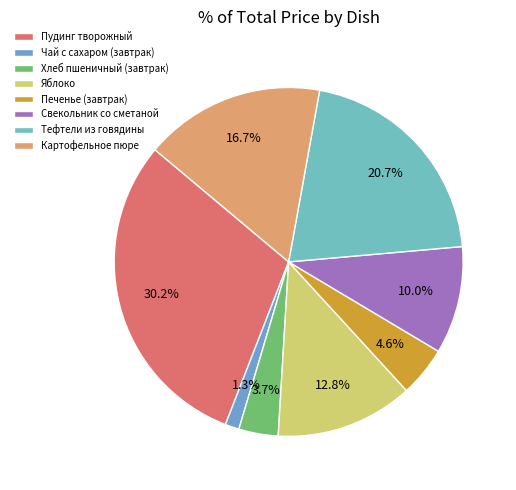

To the nearest percent, what is the average slice percentage?

13%